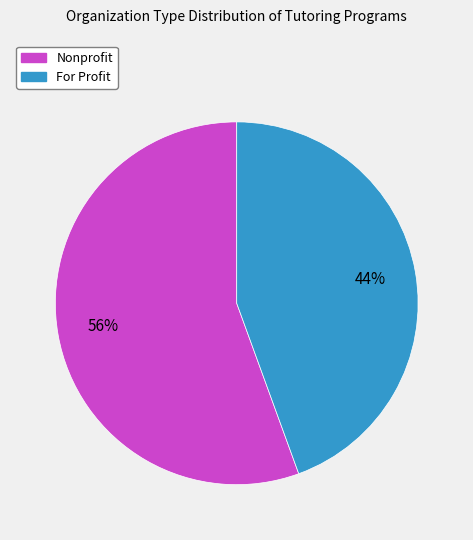

To the nearest percent, what percentage of the pie is Nonprofit?

56%